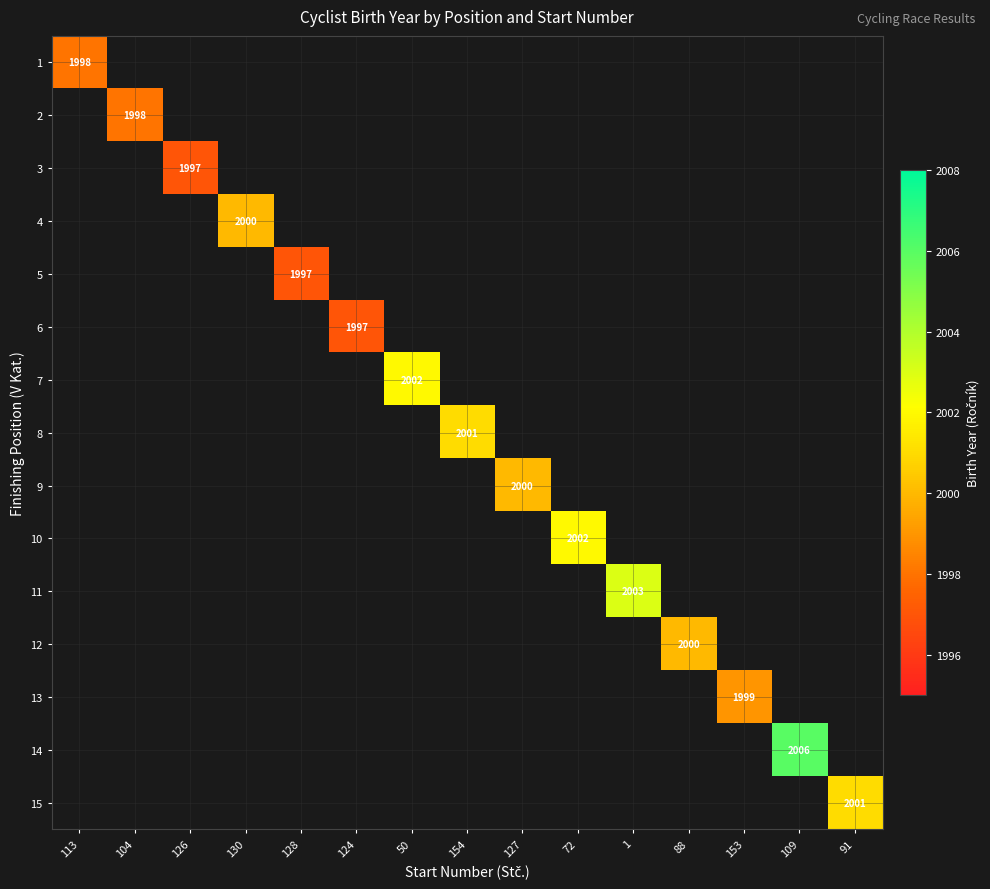

At how many categories does at least one series exceed 1501?

15